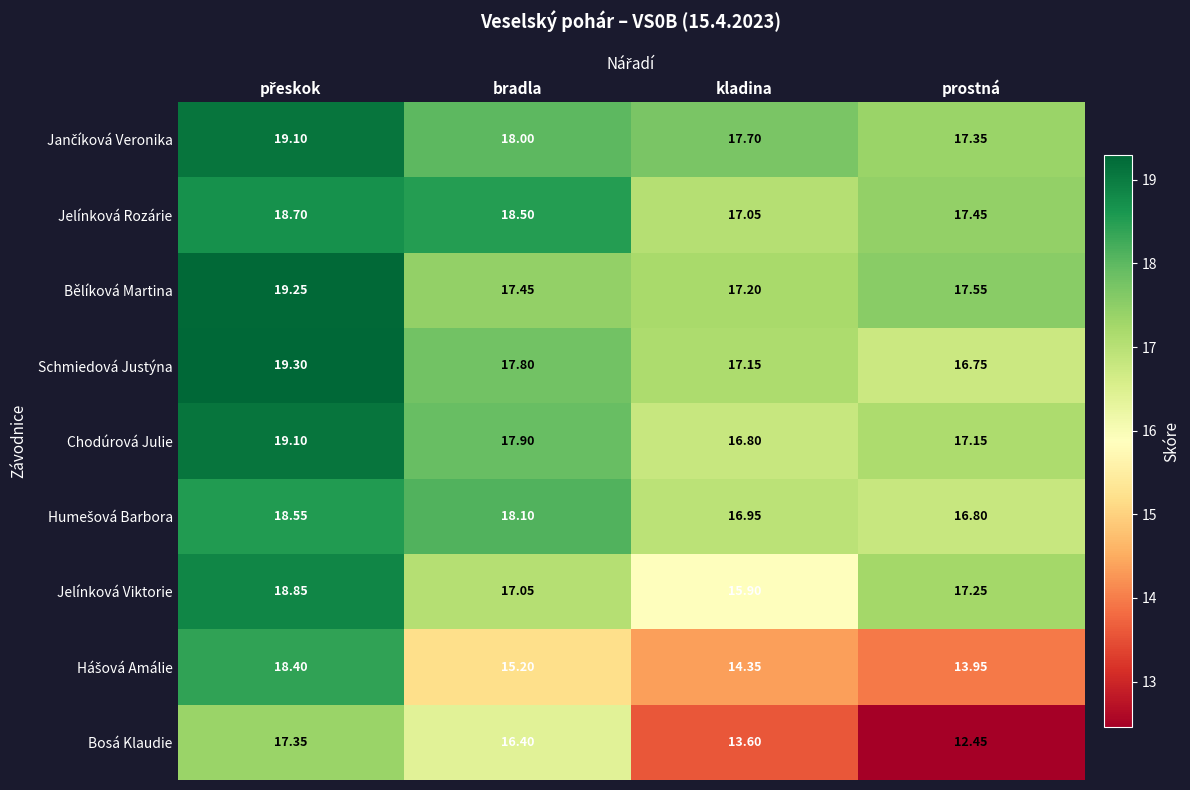

At which label is Jelínková Rozárie closest to 17?

kladina